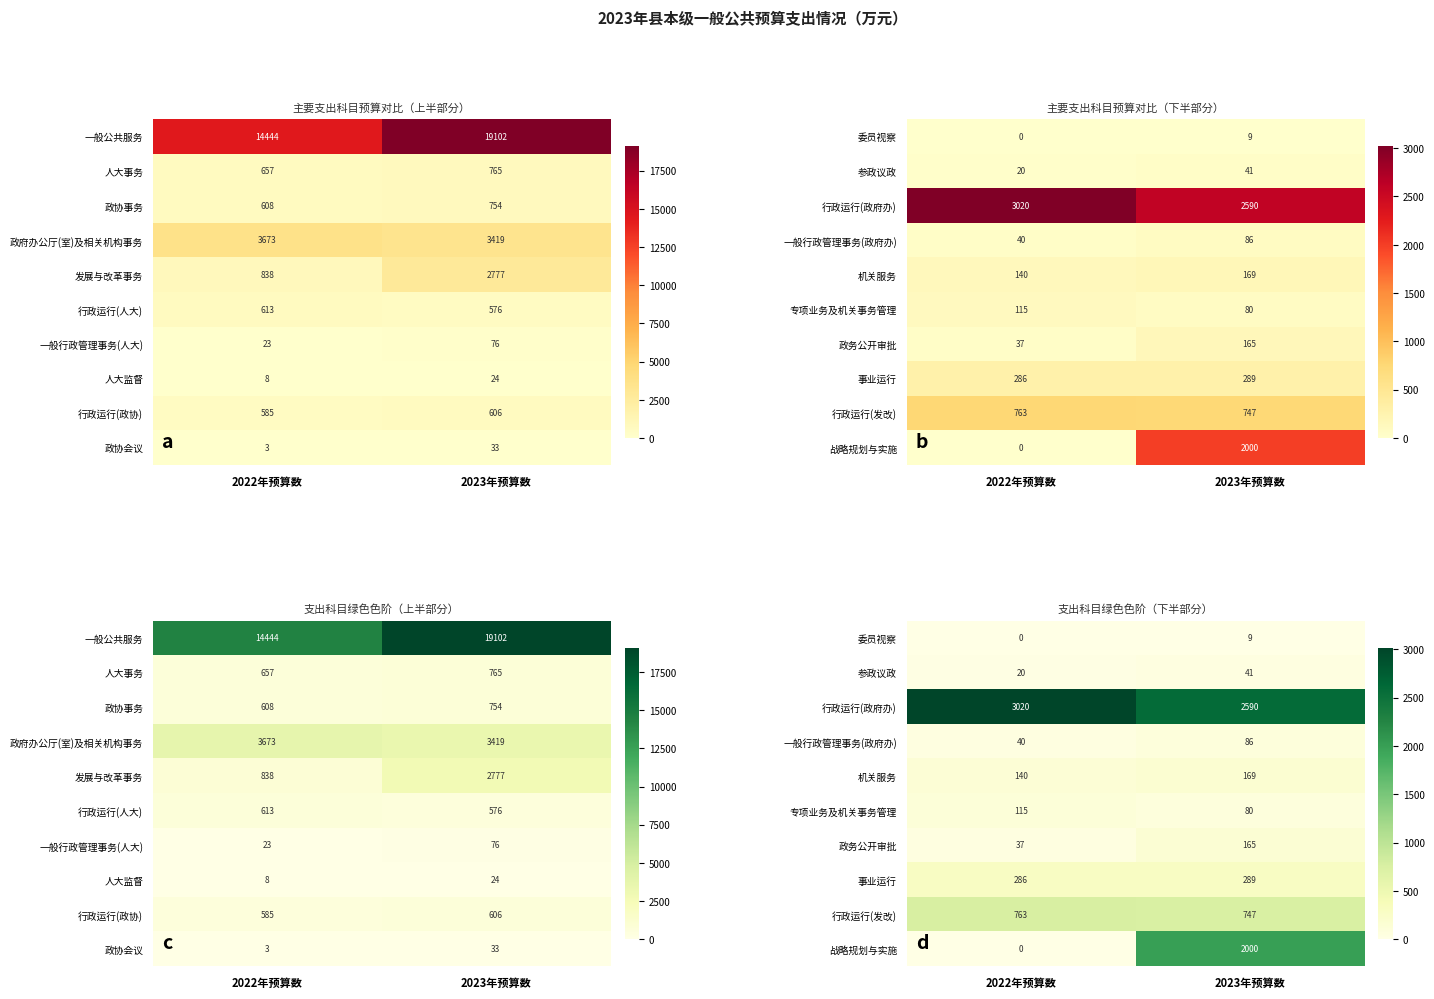

What is the spread (max minus min) of values at 2022年预算数?

3020